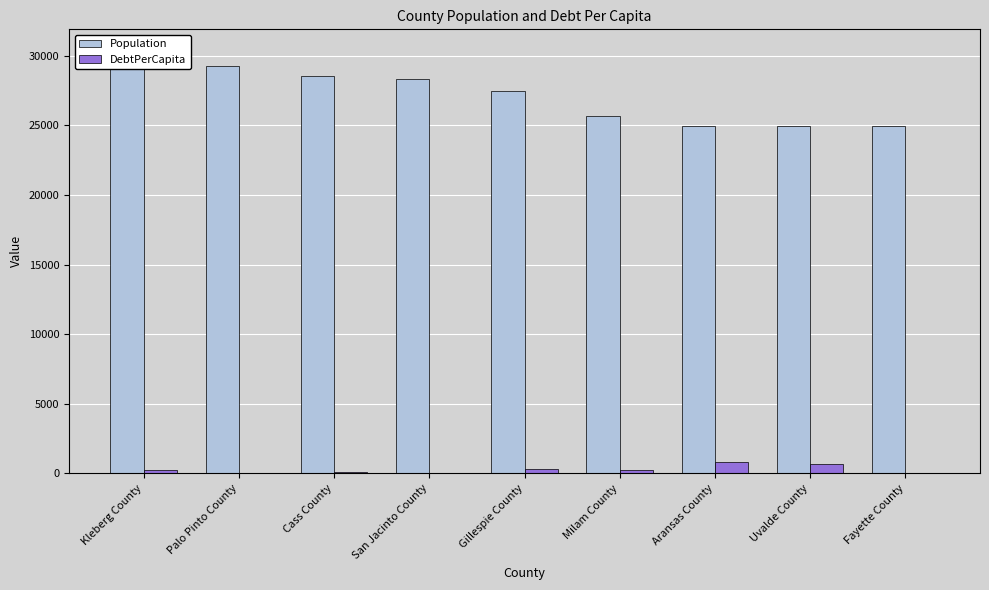

Count the number of categories in the chart.

9